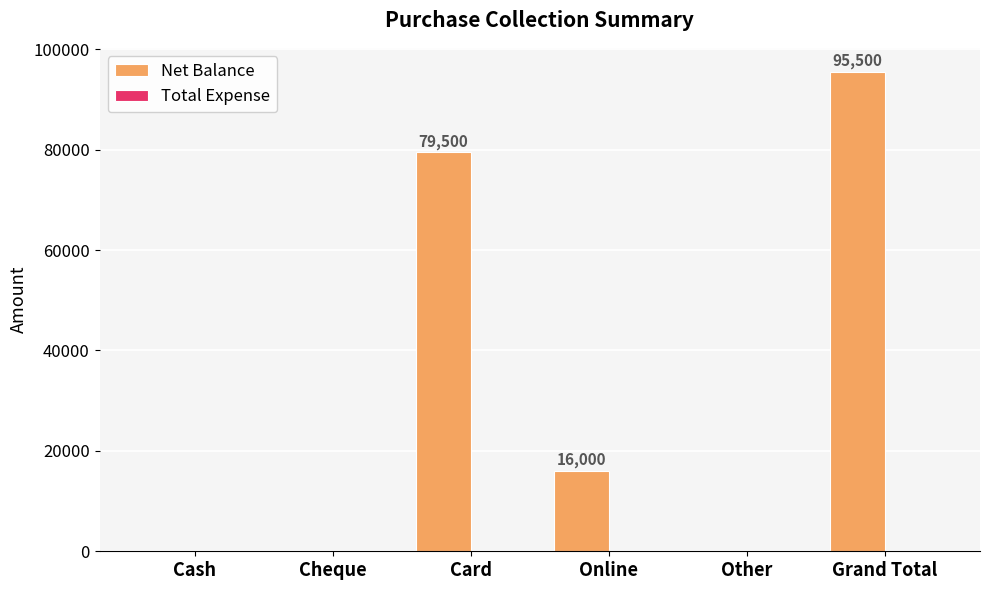

Reading left to right, what are all the values shown in this chart?

Cash=0	Cheque=0	Card=79500	Online=16000	Other=0	Grand Total=95500